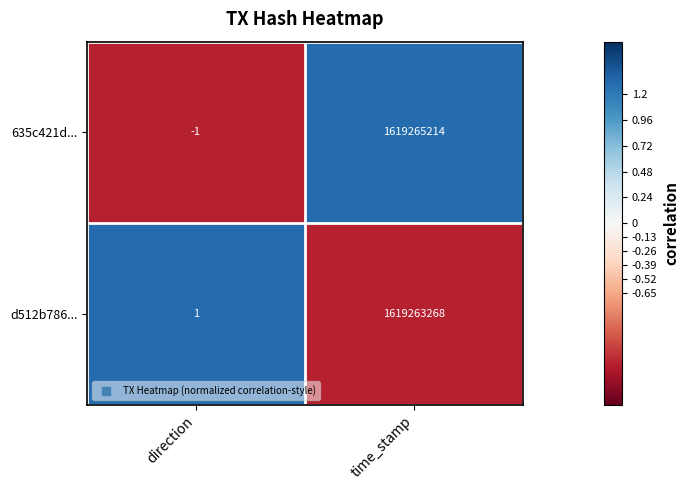

Which label corresponds to the largest value in the chart?

time_stamp